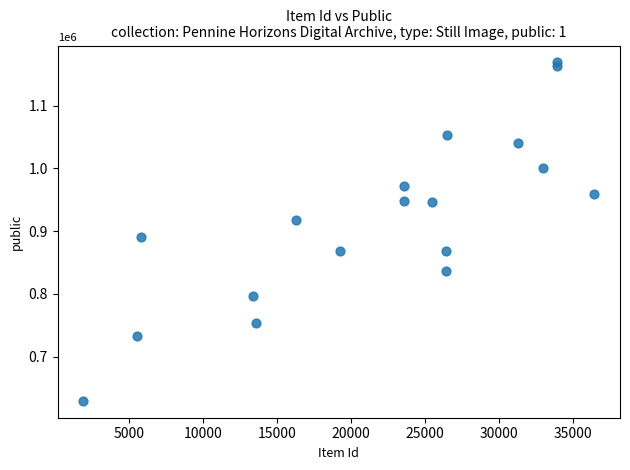

What Y value in the scatter plot is closest to 899260?

890365.1